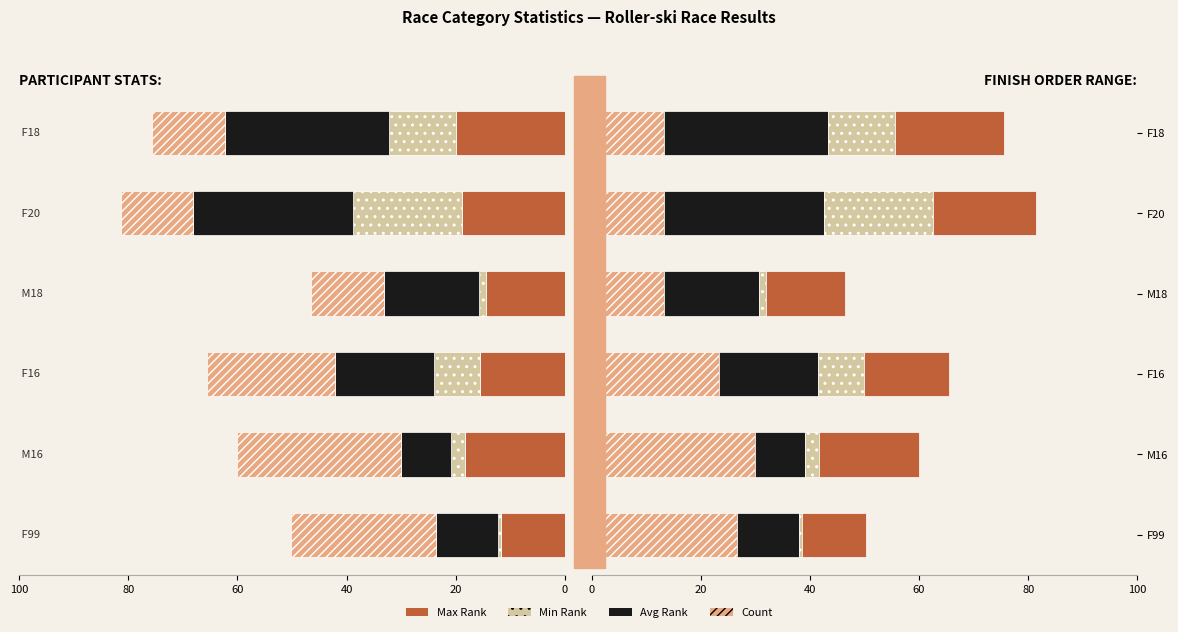

The Min_Pořadí series shows 21.4 at F18. True or false?

False